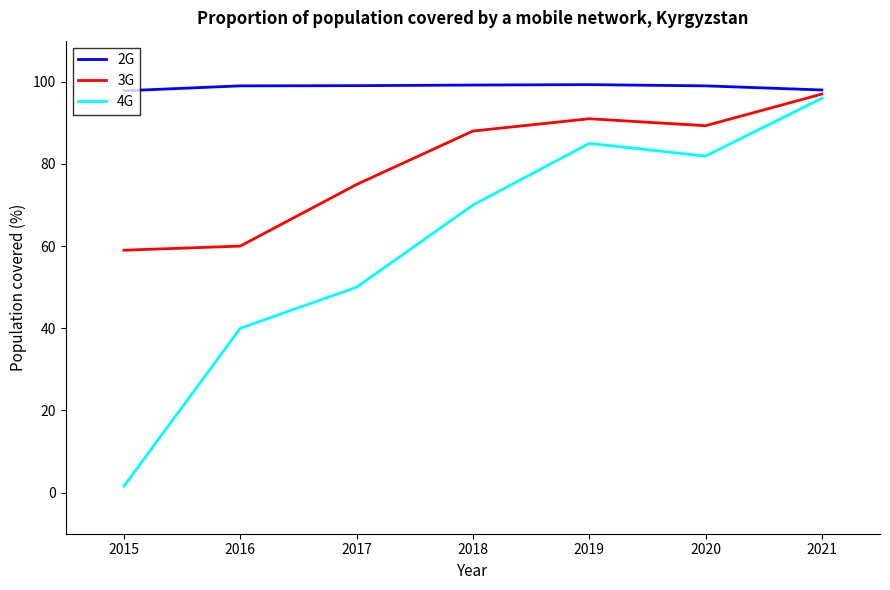

What is the sum of all 2G values?

691.4